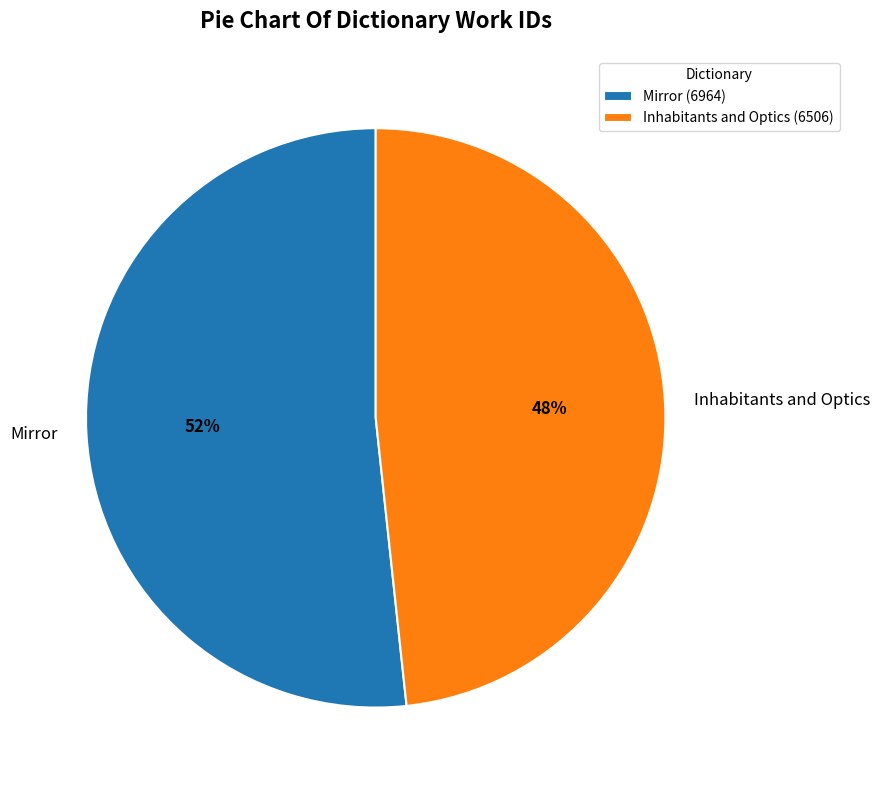

What is the largest slice in the pie chart?

Mirror